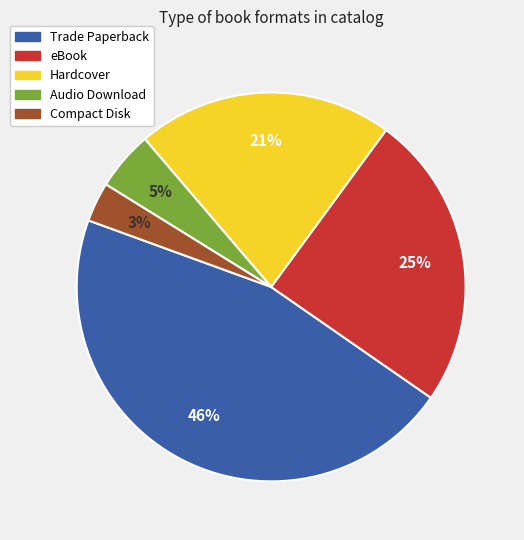

Which category has the biggest portion of the pie?

Trade Paperback